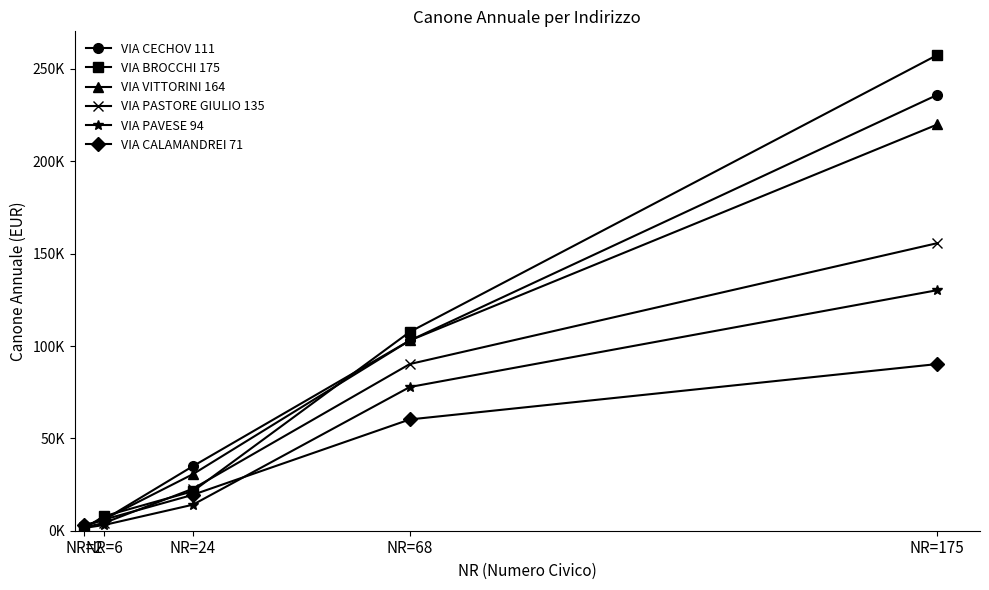

True or false: VIA PAVESE 94 and VIA VITTORINI 164 cross at least once.

False